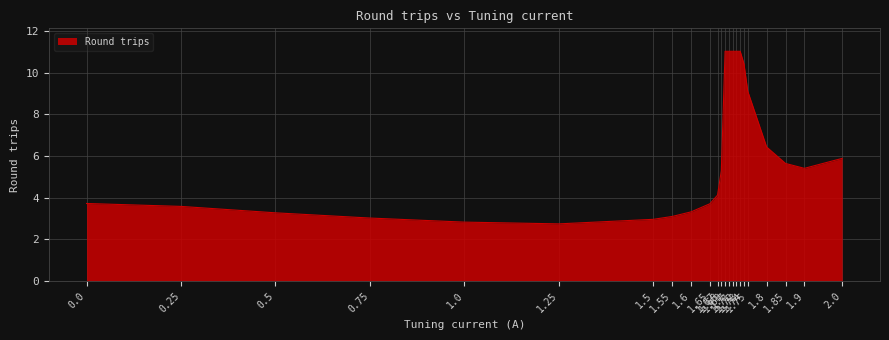

How many lines are shown in the chart?

1